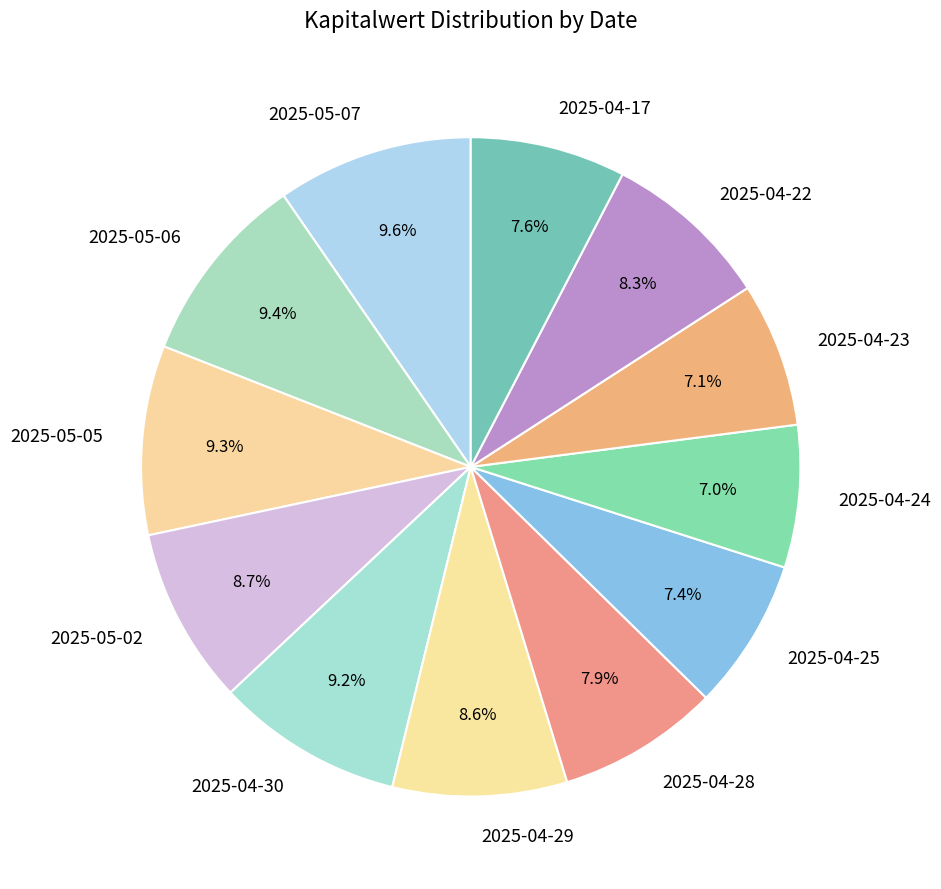

Is it true that 2025-05-06 is 1% of the pie?

False